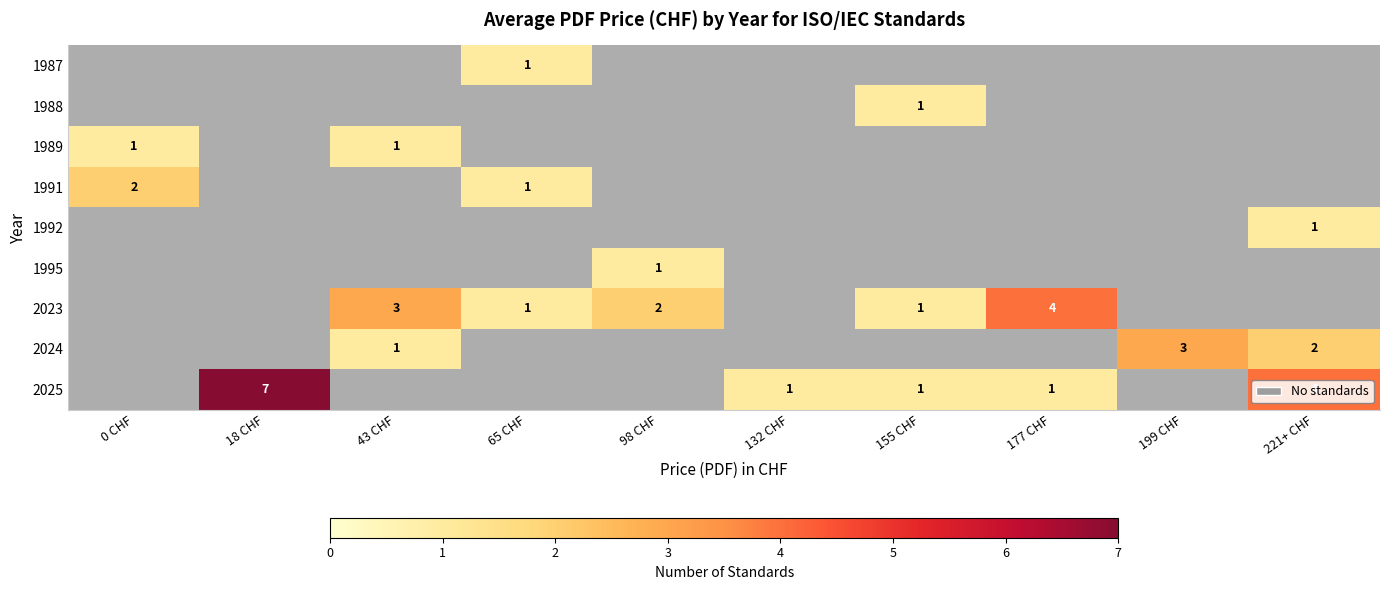

How many positive values does the 1992 series have?

1